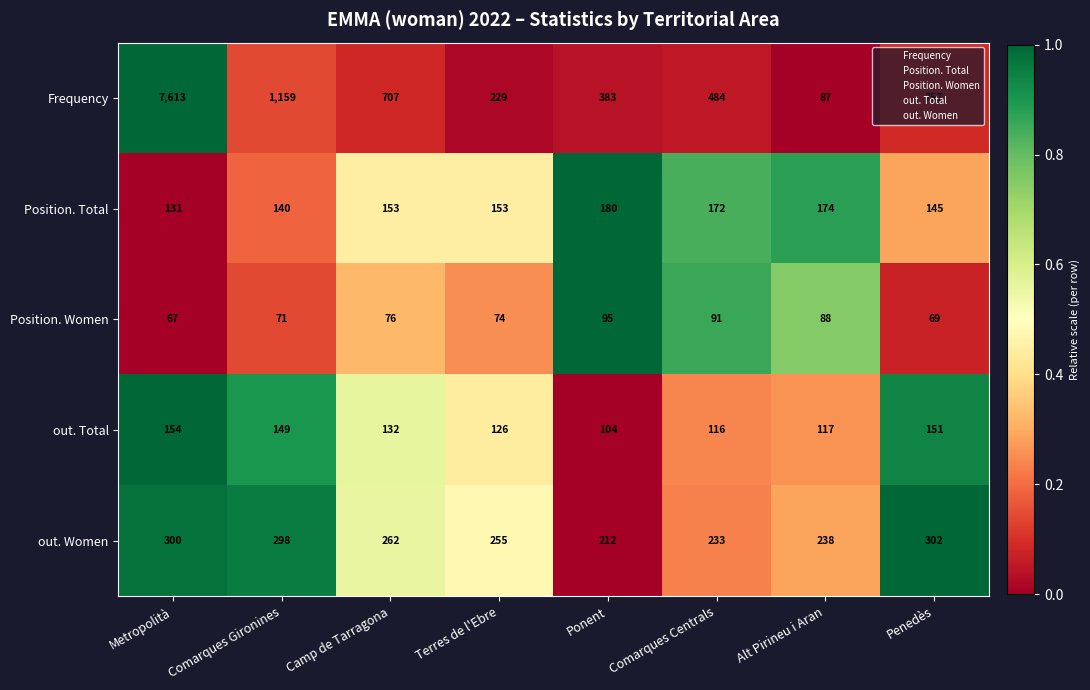

Is the value of Position. Total at Penedès greater than the value of out. Women at Comarques Gironines?

No